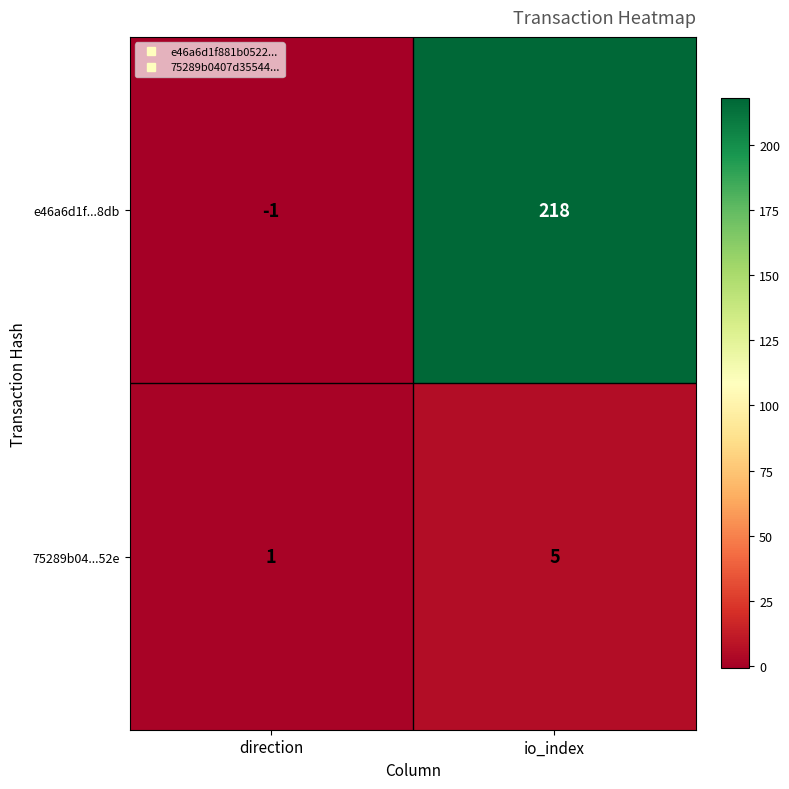

True or false: e46a6d1f...8db has a value of 122 at io_index.

False